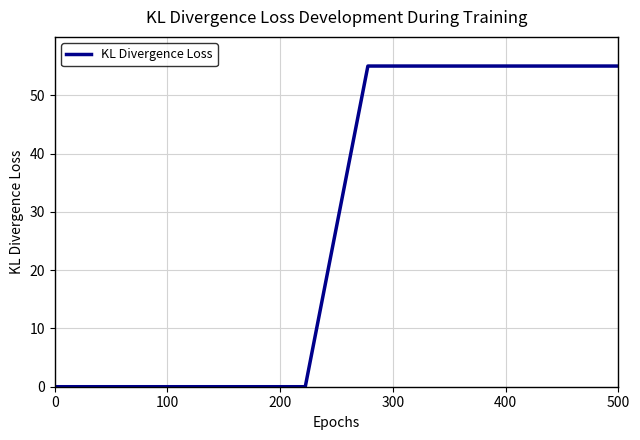

How many categories are shown in the chart?

10